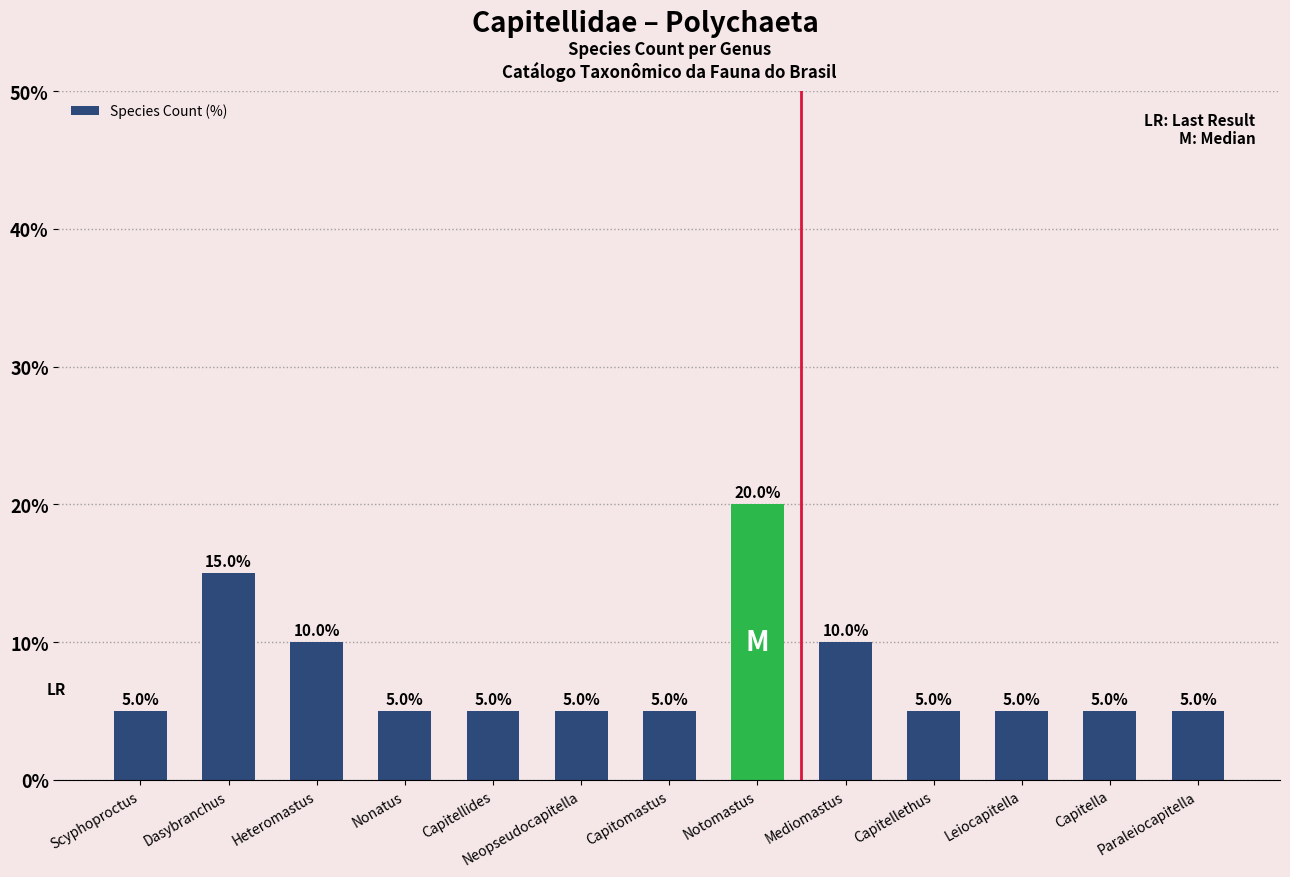

Reading left to right, list all the values displayed in this chart.

Scyphoproctus=5	Dasybranchus=15	Heteromastus=10	Nonatus=5	Capitellides=5	Neopseudocapitella=5	Capitomastus=5	Notomastus=20	Mediomastus=10	Capitellethus=5	Leiocapitella=5	Capitella=5	Paraleiocapitella=5